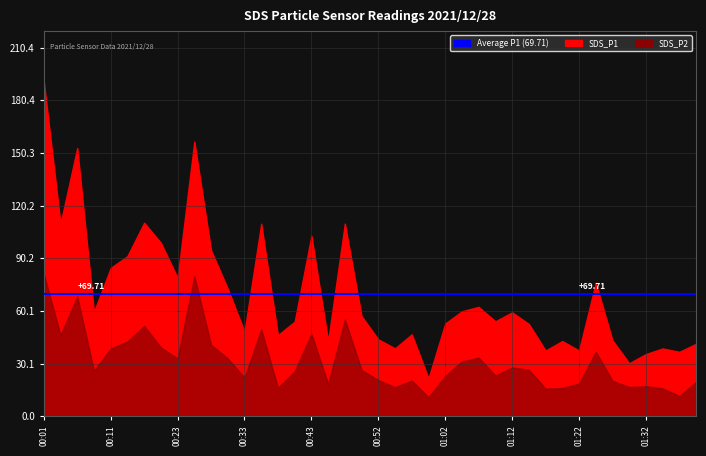

How many lines are shown in the chart?

2